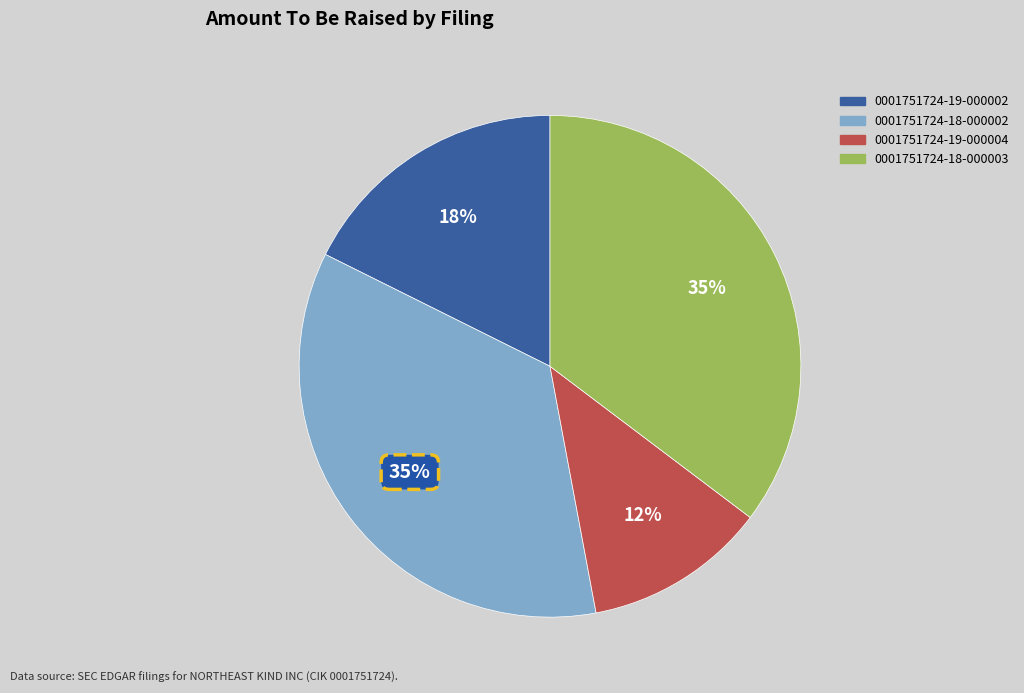

To the nearest percent, what percentage of the pie is 0001751724-18-000002?

35%